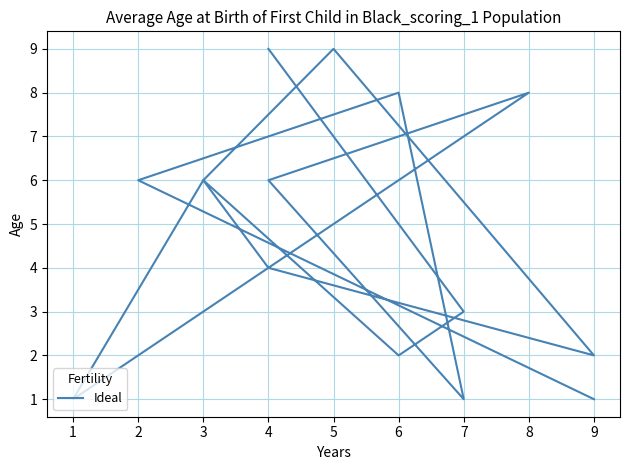

What is the difference between the maximum and minimum values?

8